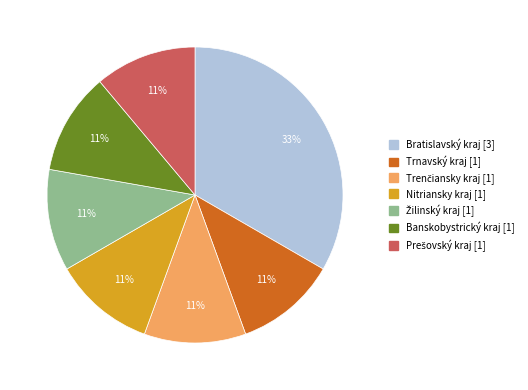

Which category has the biggest portion of the pie?

Bratislavský kraj [3]